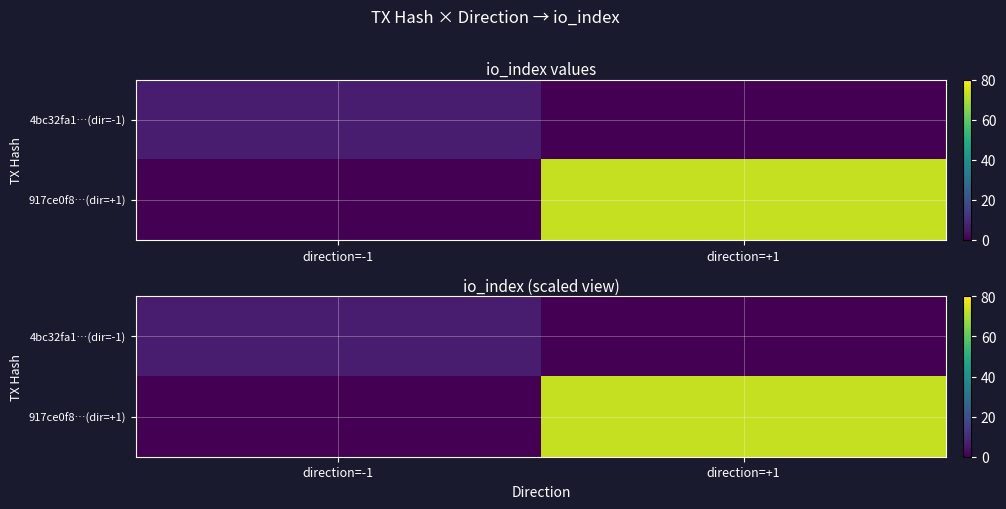

How many 4bc32fa1…(dir=-1) values are between 0 and 6?

2